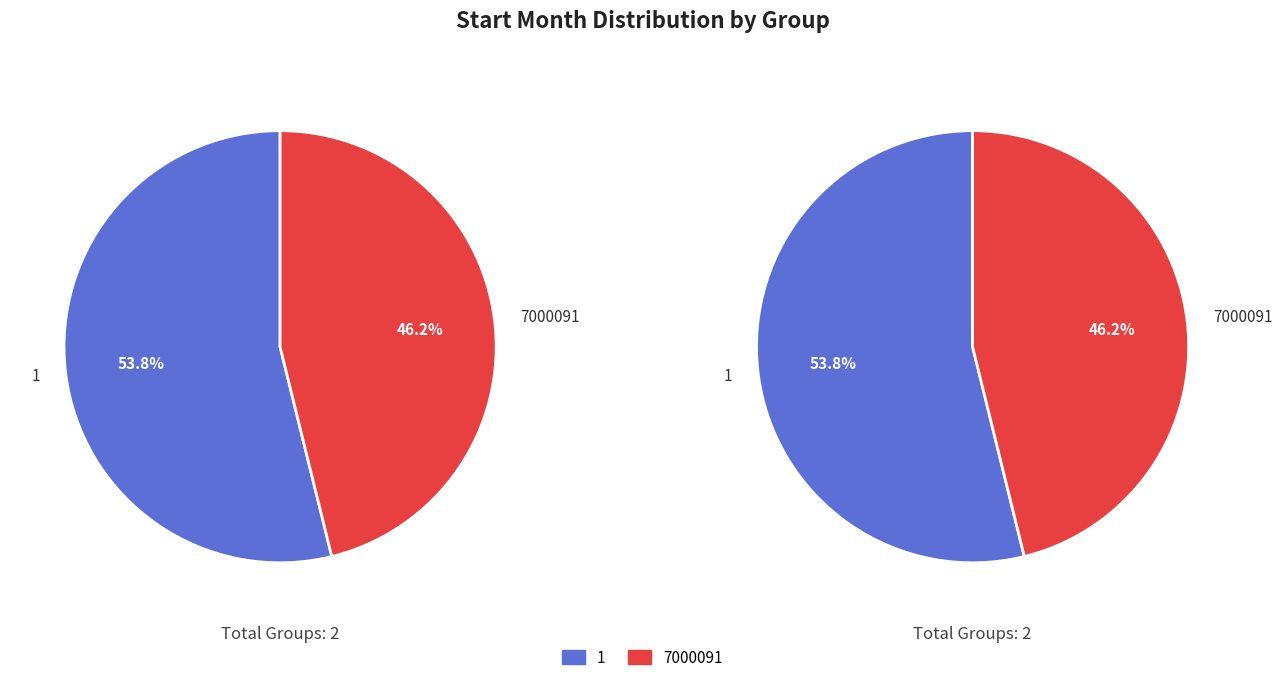

Is there any slice that represents more than half of the pie?

Yes